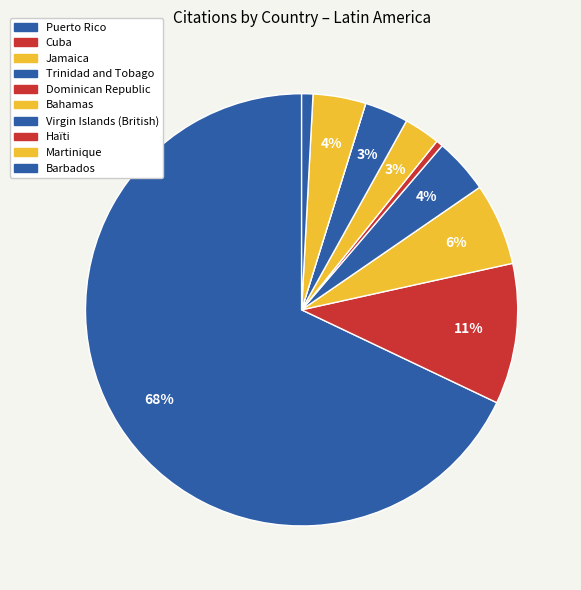

To the nearest percent, what is the difference between the Haïti and Jamaica slice percentages?

6%